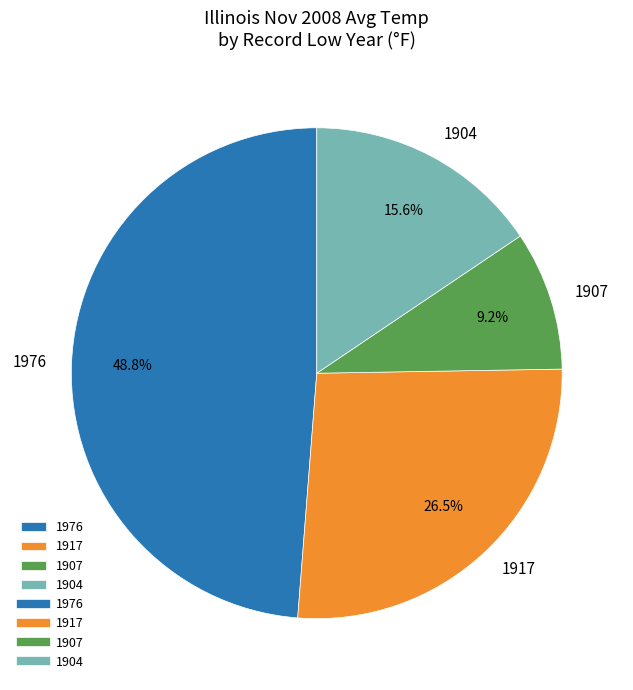

What is the ratio of the value at 1976 to the value at 1917?

1.8